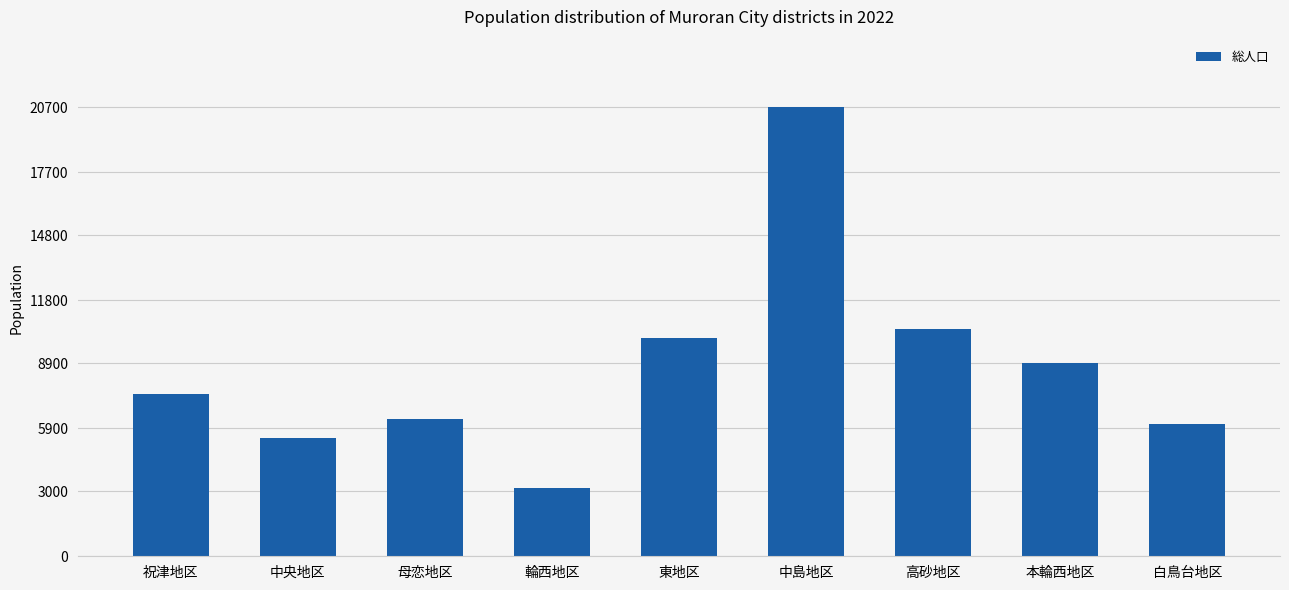

What is the minimum value shown in the chart?

3147